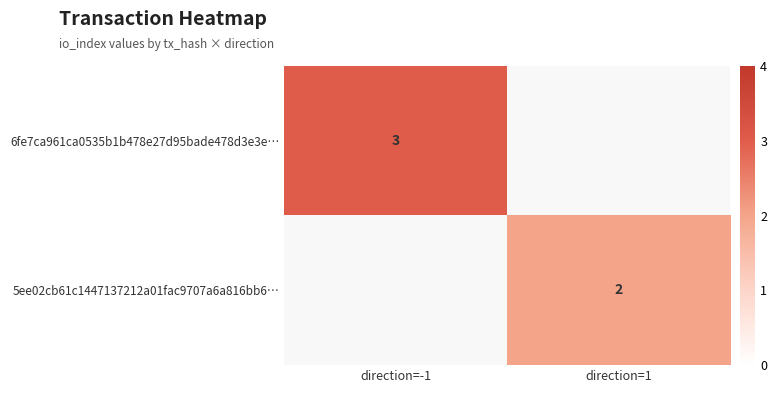

Is it true that 6fe7ca961ca0535b1b478e27d95bade478d3e3e… equals 4 at direction=-1?

False